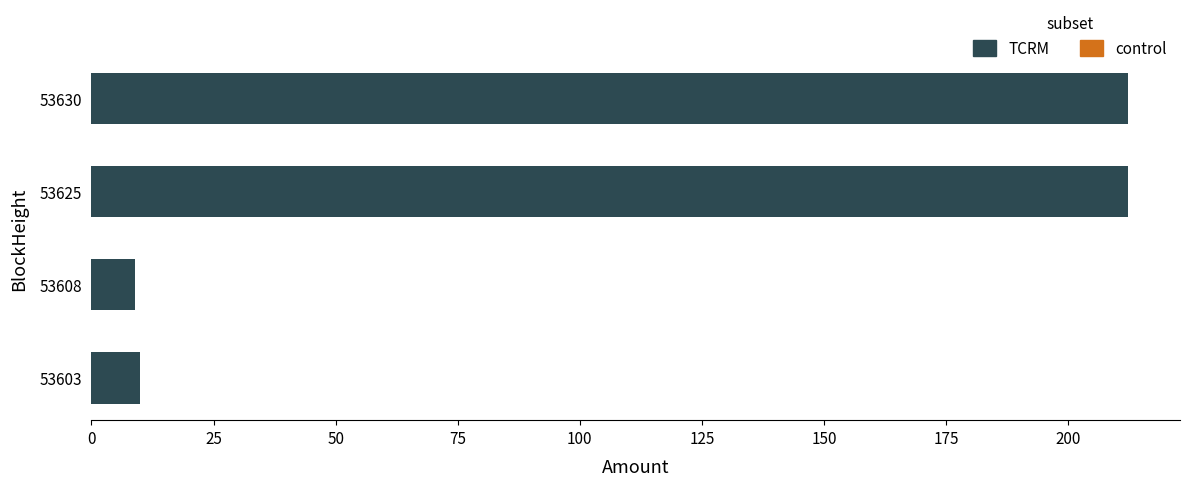

What is the minimum value shown in the chart?

9.0